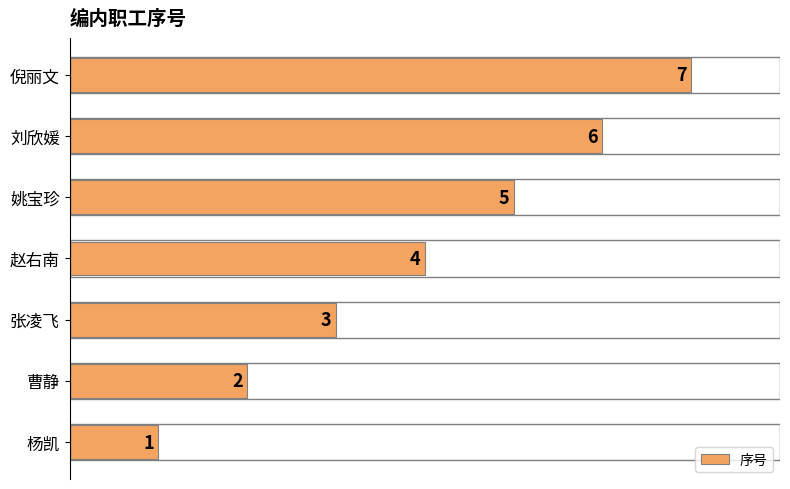

List the labels in order of value, smallest first.

杨凯, 曹静, 张凌飞, 赵右南, 姚宝珍, 刘欣媛, 倪丽文